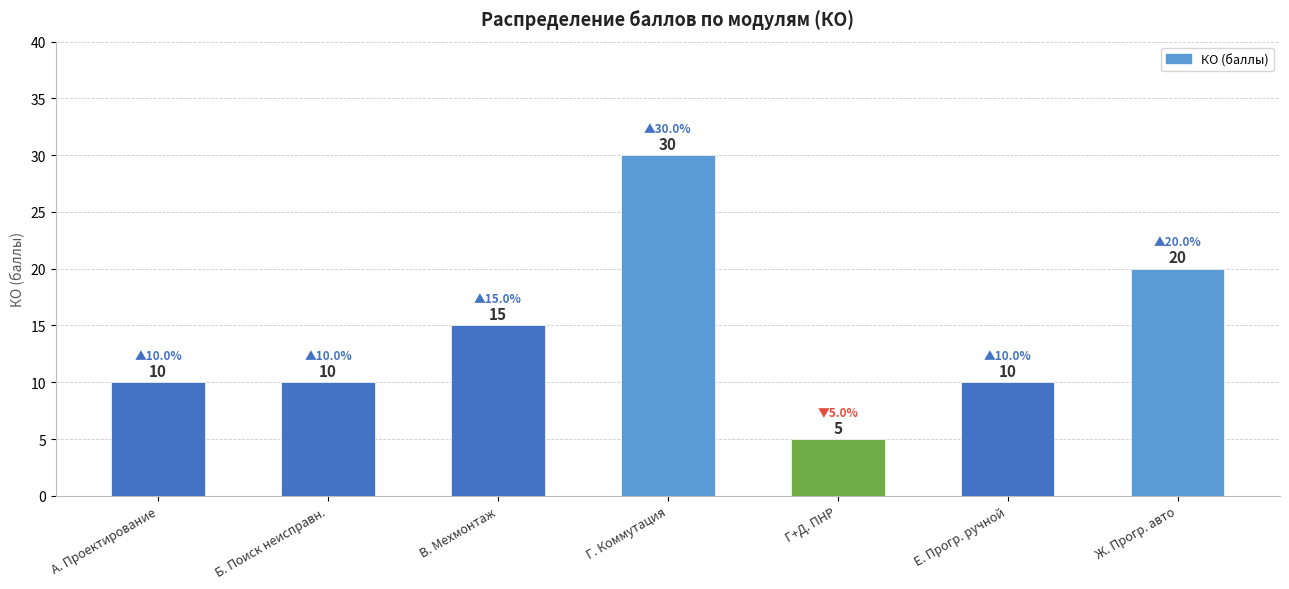

What is the ratio of the value at Ж. Прогр. авто to the value at Б. Поиск неисправн.?

2.0